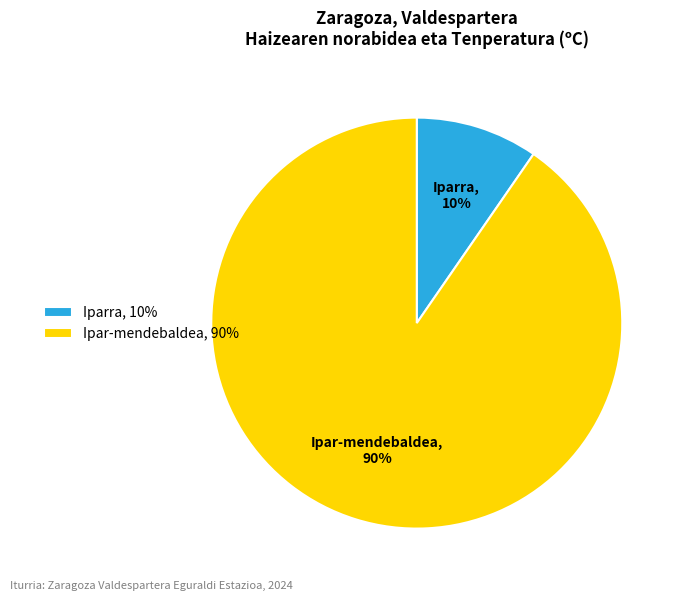

Combined, do Iparra, 10% and Ipar-mendebaldea, 90% account for over 50%?

Yes